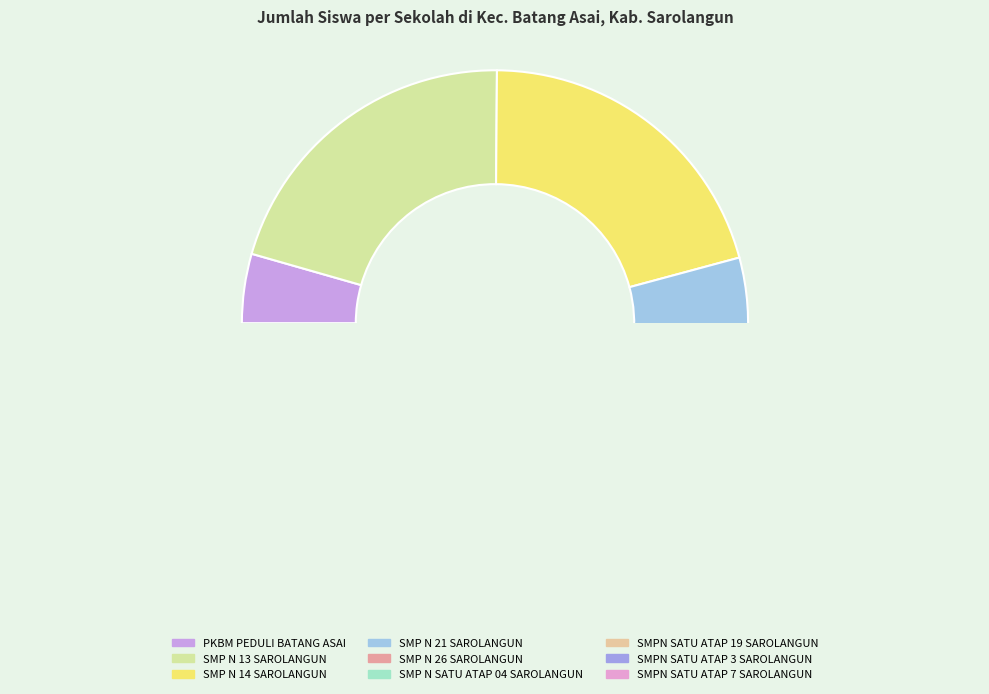

Which slice is the smallest?

SMP N SATU ATAP 04 SAROLANGUN